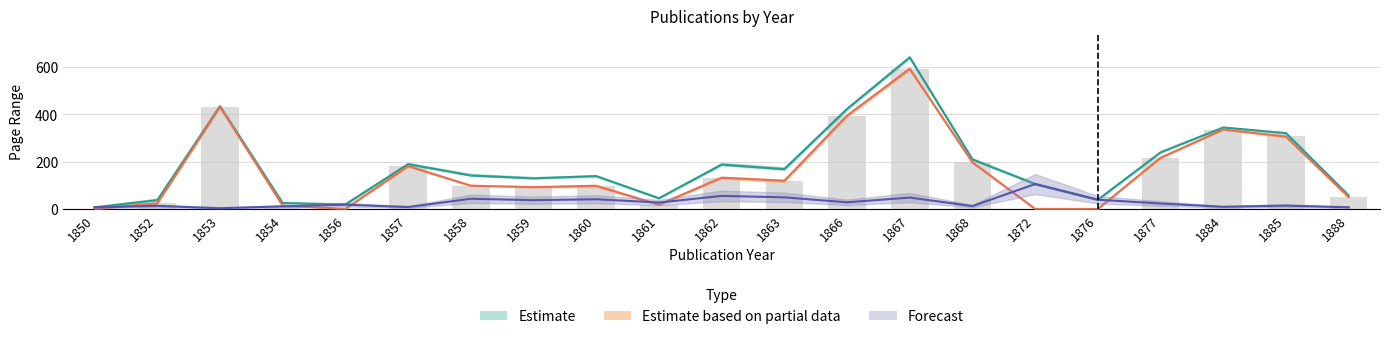

At which label does Page End first exceed 142?

1853